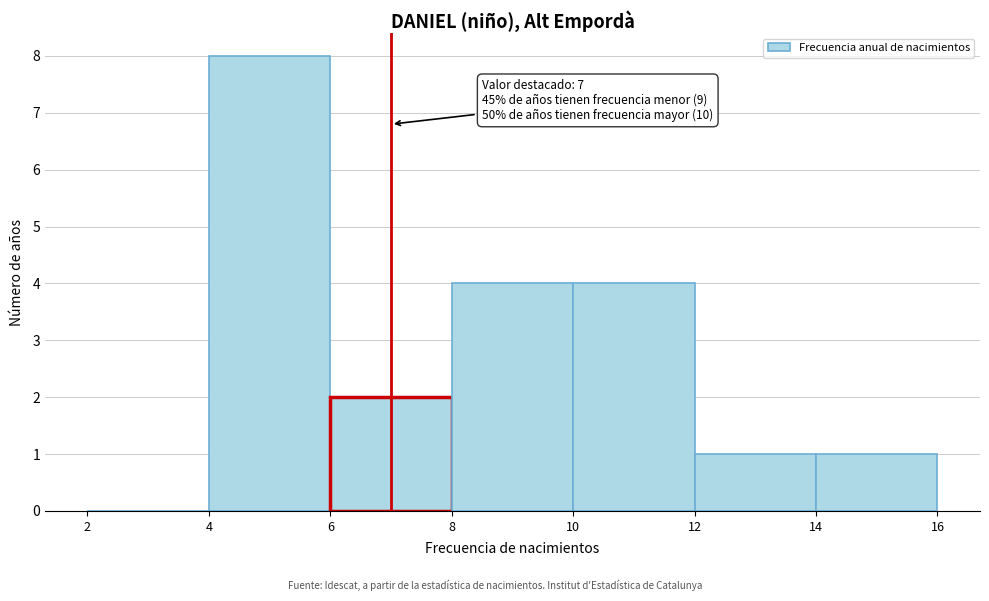

Which range on the x-axis has the tallest bar?

4 to 6